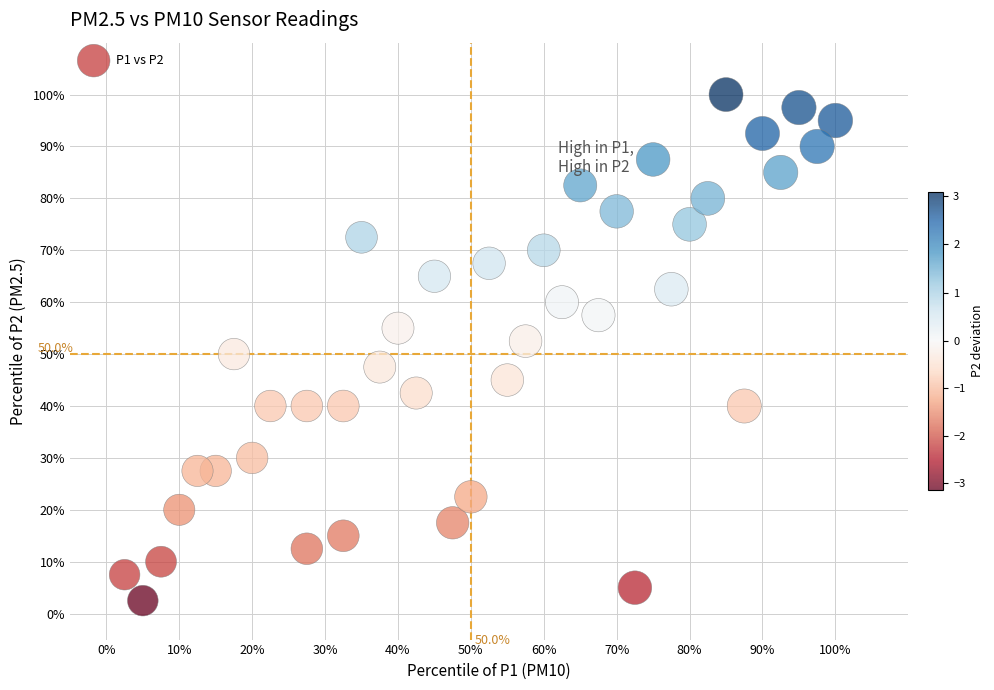

What is the range of X values (max minus min)?

97.5